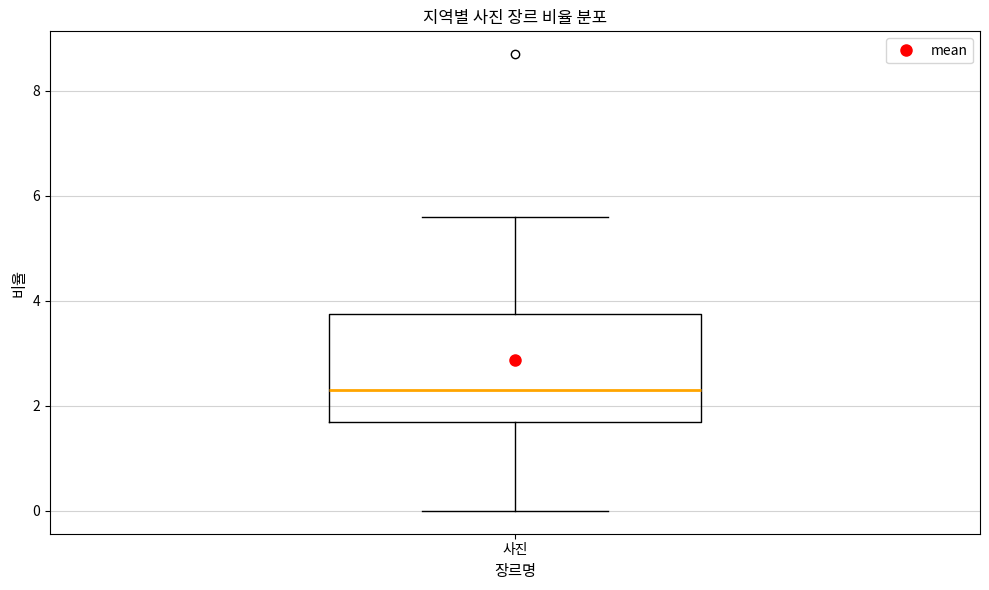

Where does the upper whisker of the box for 사진 end on the y-axis? The values are not printed on the chart, so give them approximately, as read against the axis.

5.6